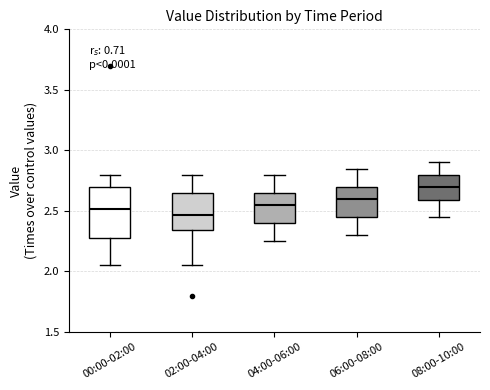

Which box is the tallest, from its lower edge to its upper edge?

00:00-02:00